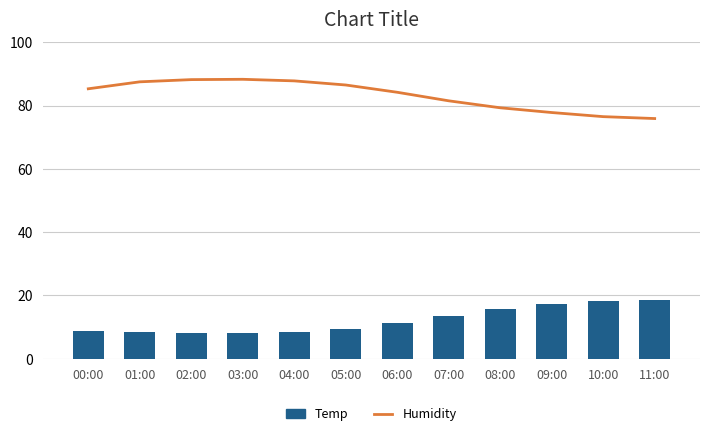

How many data points does each series have?

12